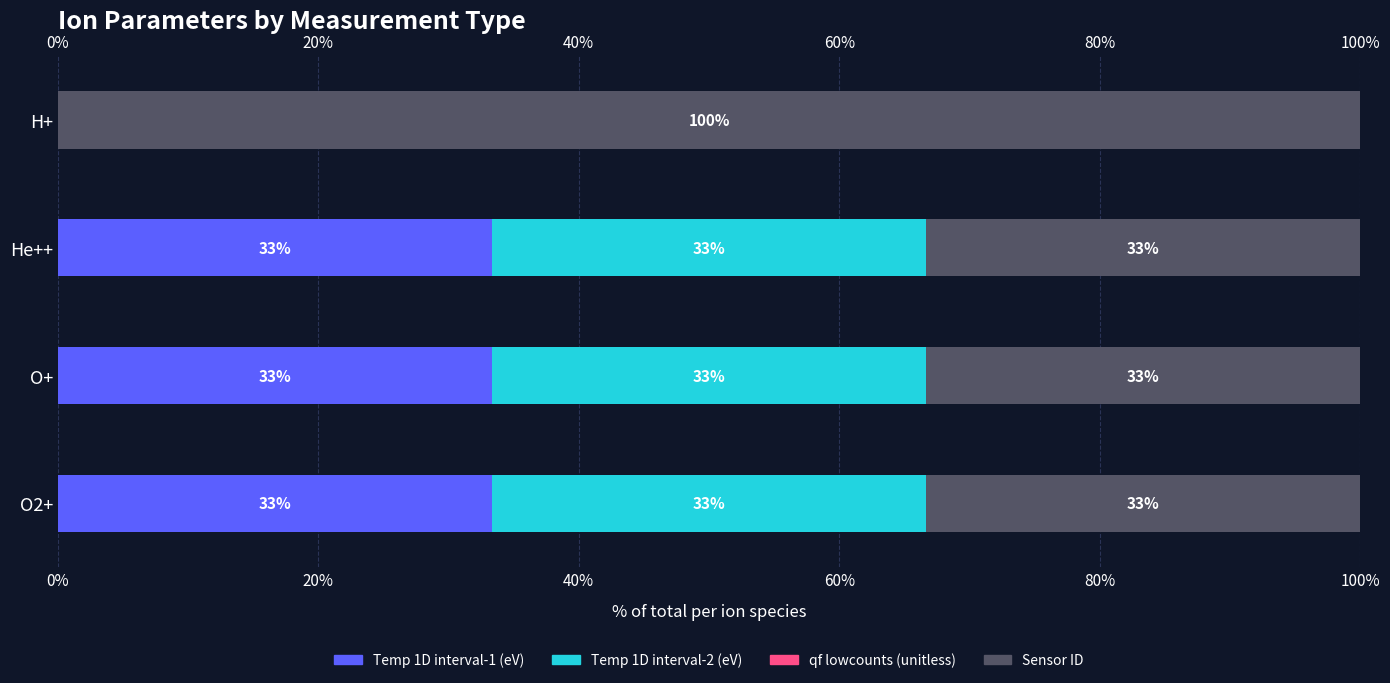

What is the approximate value of Temp 1D interval-1 (eV) at O2+?

33.3